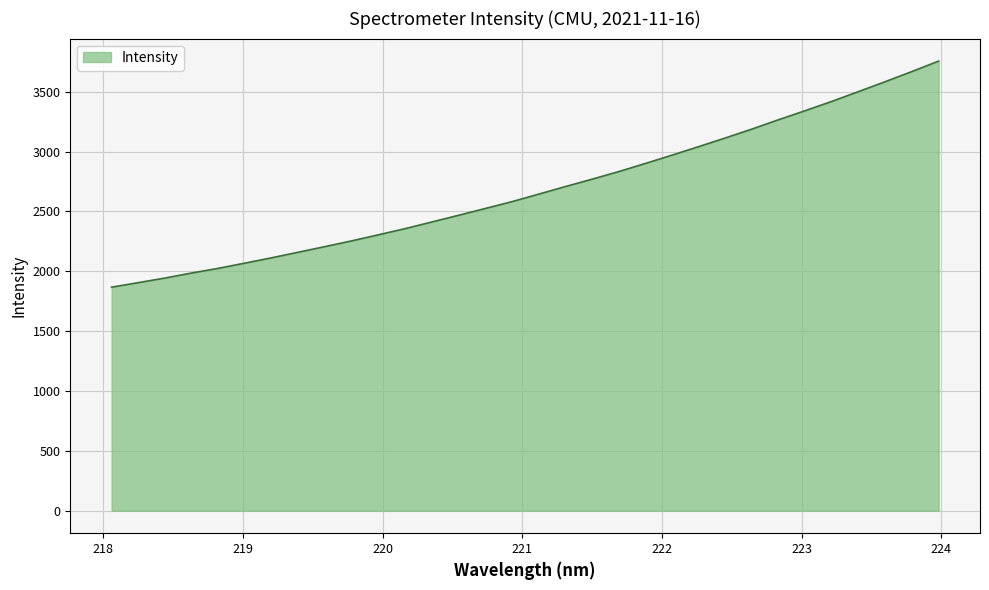

What is the difference between the maximum and minimum values?

1888.9